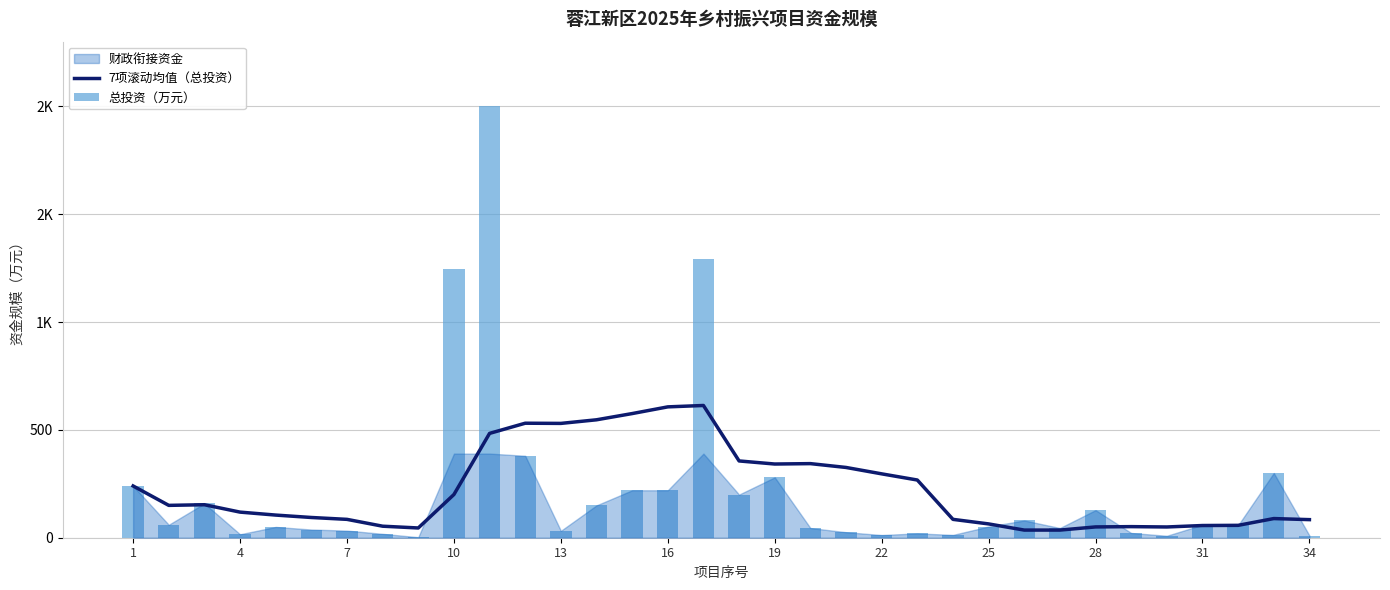

How many data points in 总投资（万元） are above 58?

16